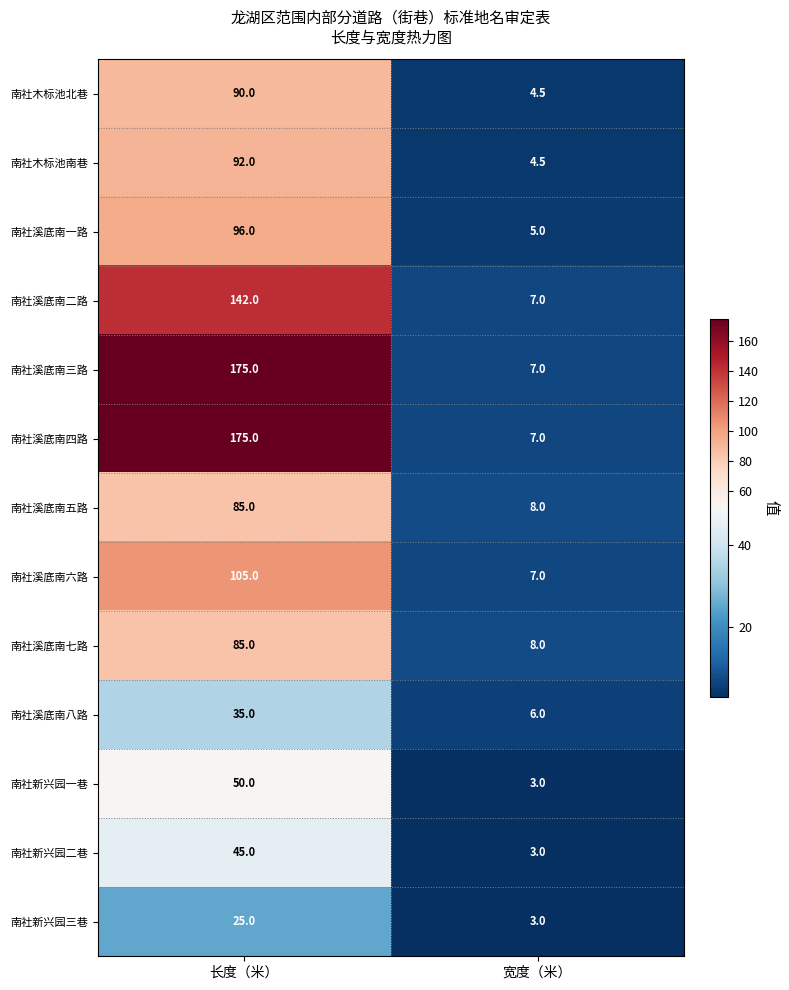

At which category does the chart reach its peak across all series?

长度（米）